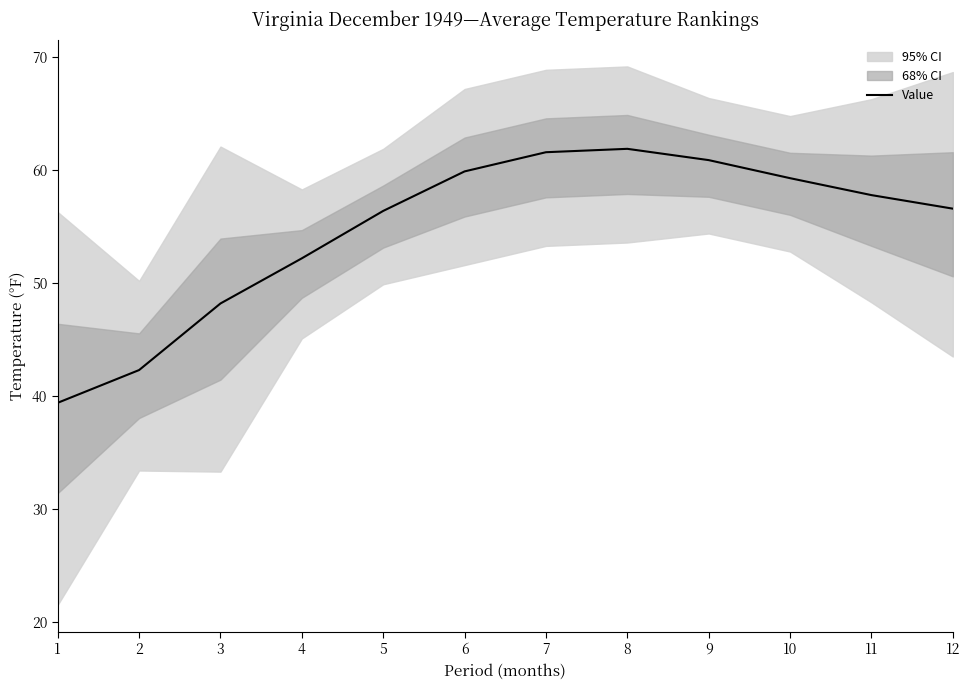

What is the value of the 1st point from the left?

39.4